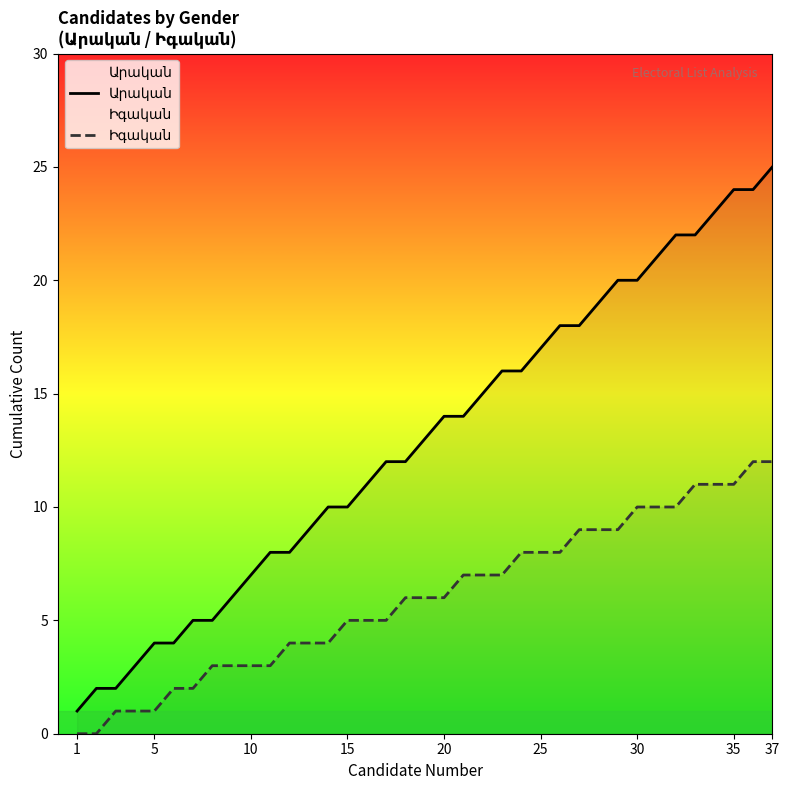

Which has a higher value, 30 or 31?

31